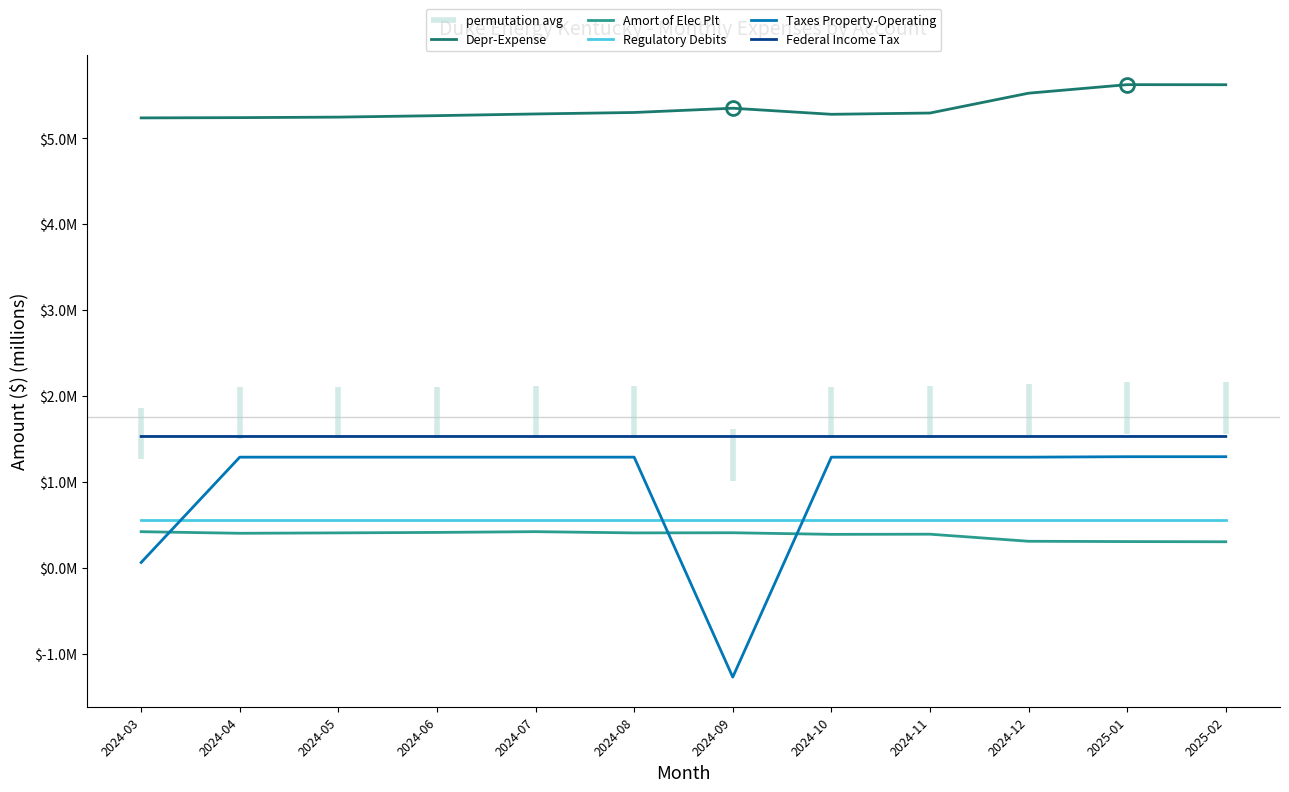

The Depr-Expense series shows 5.6 at 2025-02. True or false?

True